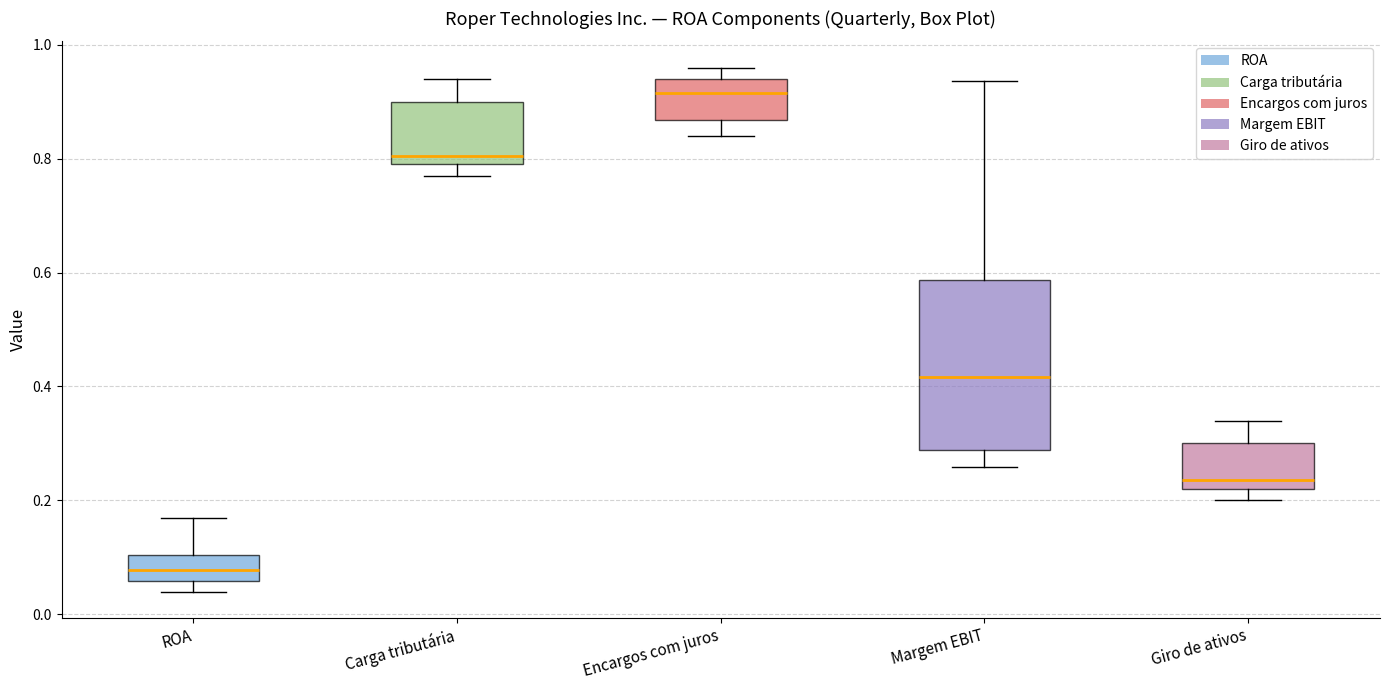

Which box's median line is the highest?

Encargos com juros